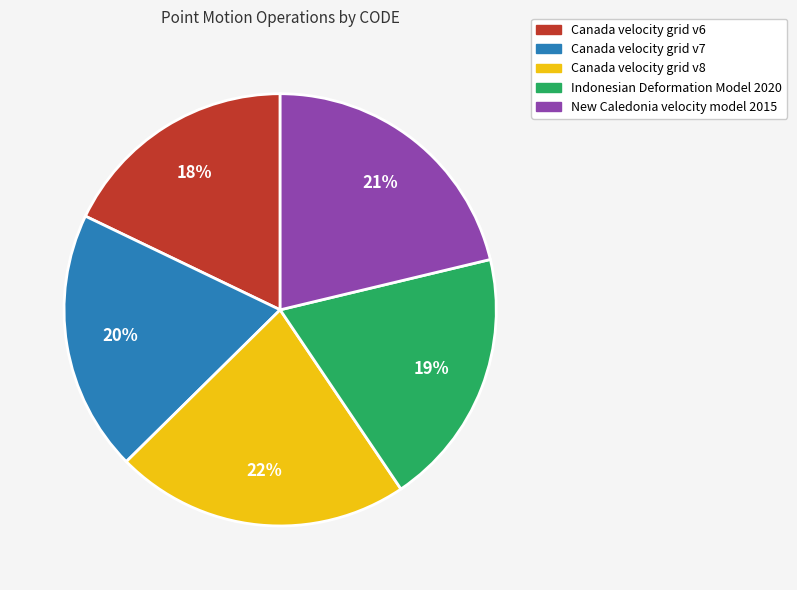

Is Canada velocity grid v8 the majority of the pie?

No